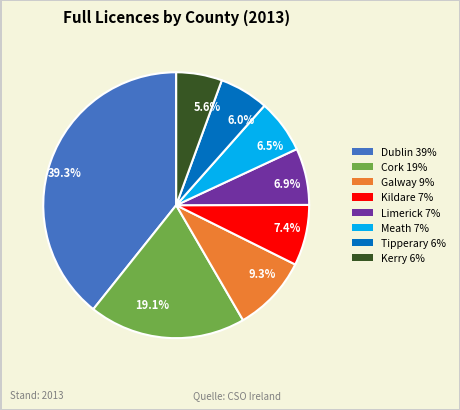

What is the total percentage of 39.3% and 5.6%?

44.9%